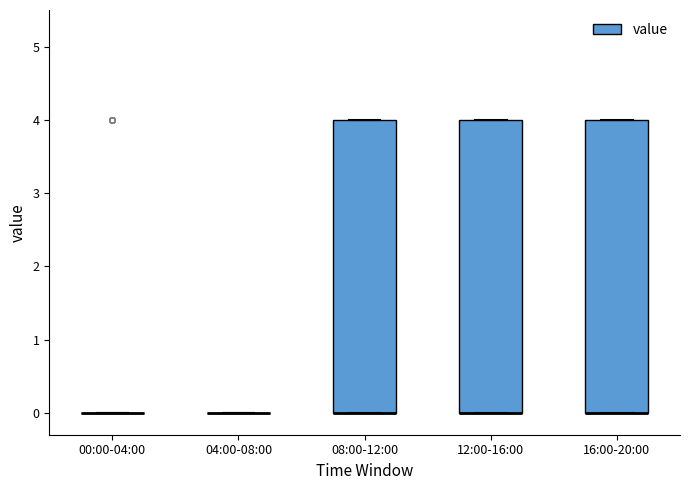

Reading left to right, transcribe this box plot: for each box, give where its median line is, the range the box spans, and where its two whiskers end, as read against the y-axis. The values are not printed on the chart, so give them approximately, as read against the axis.

00:00-04:00: box collapsed to a line at 0, whiskers 0 to 0
04:00-08:00: box collapsed to a line at 0, whiskers 0 to 0
08:00-12:00: median 0 (drawn on the box's lower edge), box 0 to 4, whiskers 0 to 4
12:00-16:00: median 0 (drawn on the box's lower edge), box 0 to 4, whiskers 0 to 4
16:00-20:00: median 0 (drawn on the box's lower edge), box 0 to 4, whiskers 0 to 4